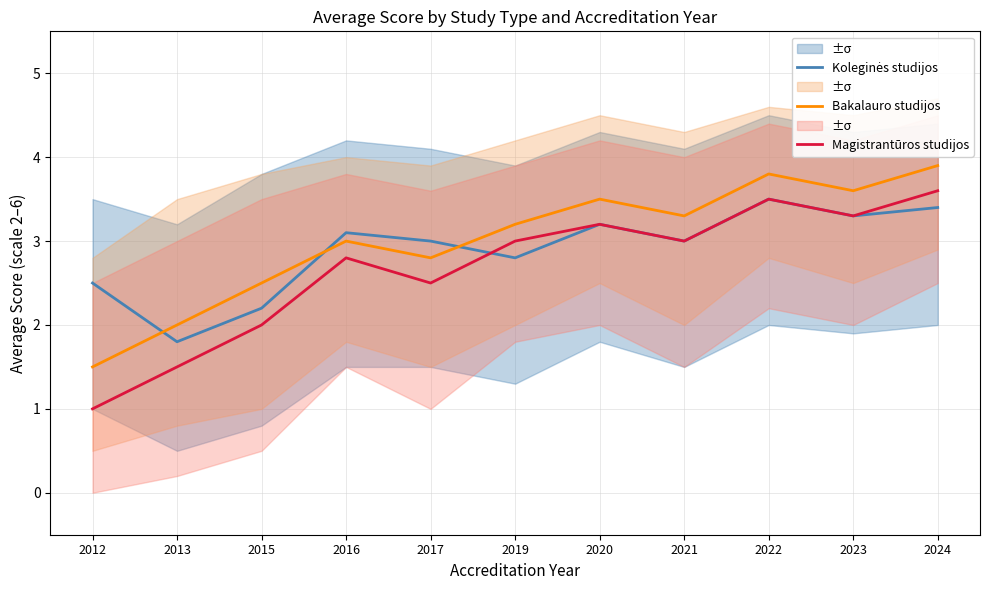

In Koleginės studijos, how many points are lower than both neighbors (excluding endpoints)?

4